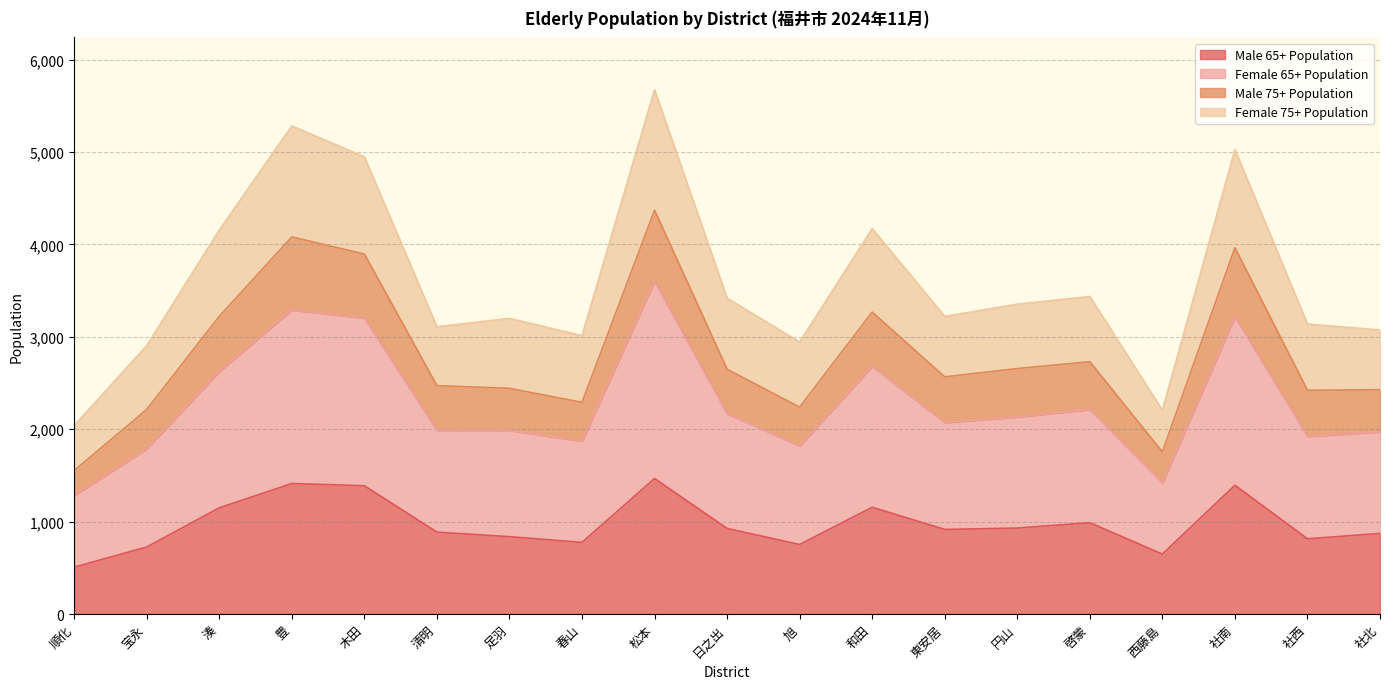

Which label corresponds to the largest value in the chart?

松本